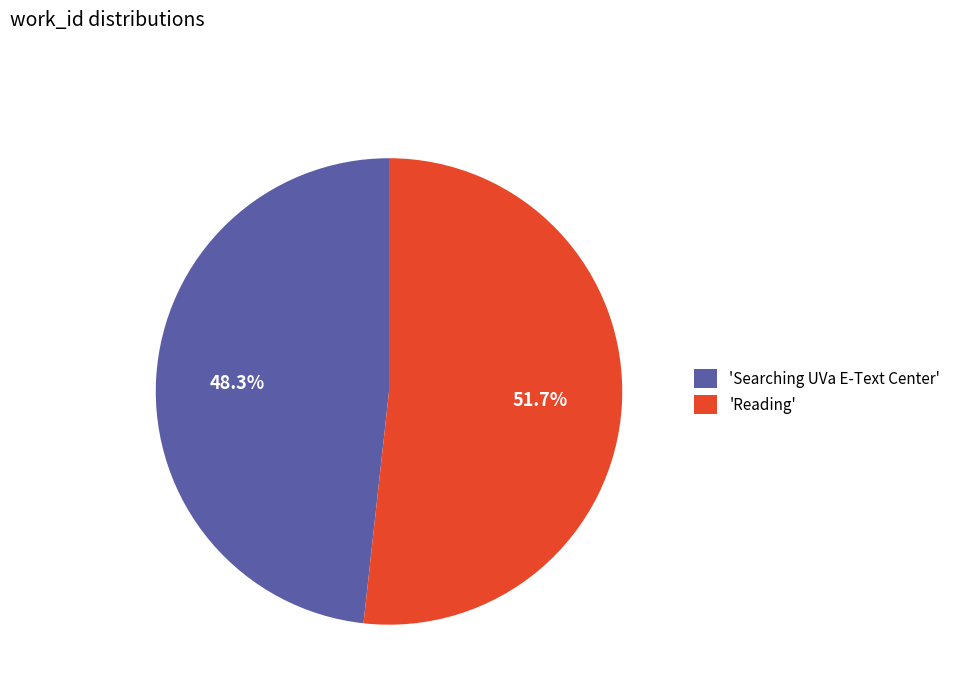

To the nearest percent, what is the average slice percentage?

50%